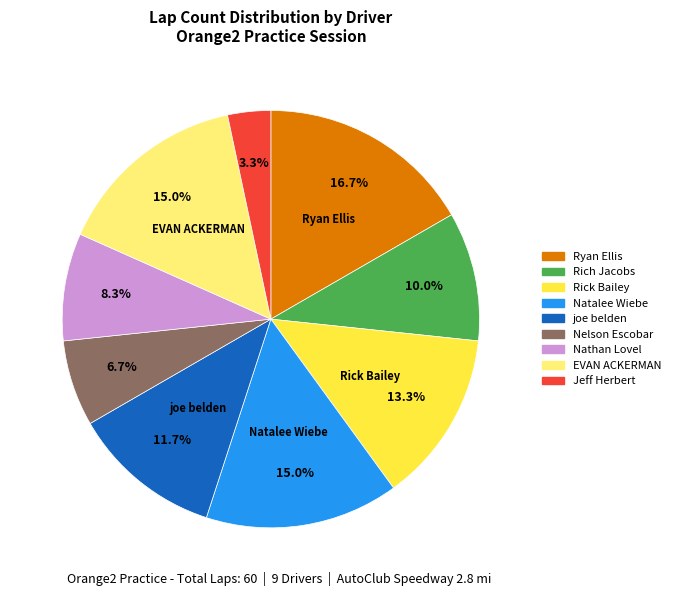

To the nearest percent, what percentage of the pie is joe belden?

12%